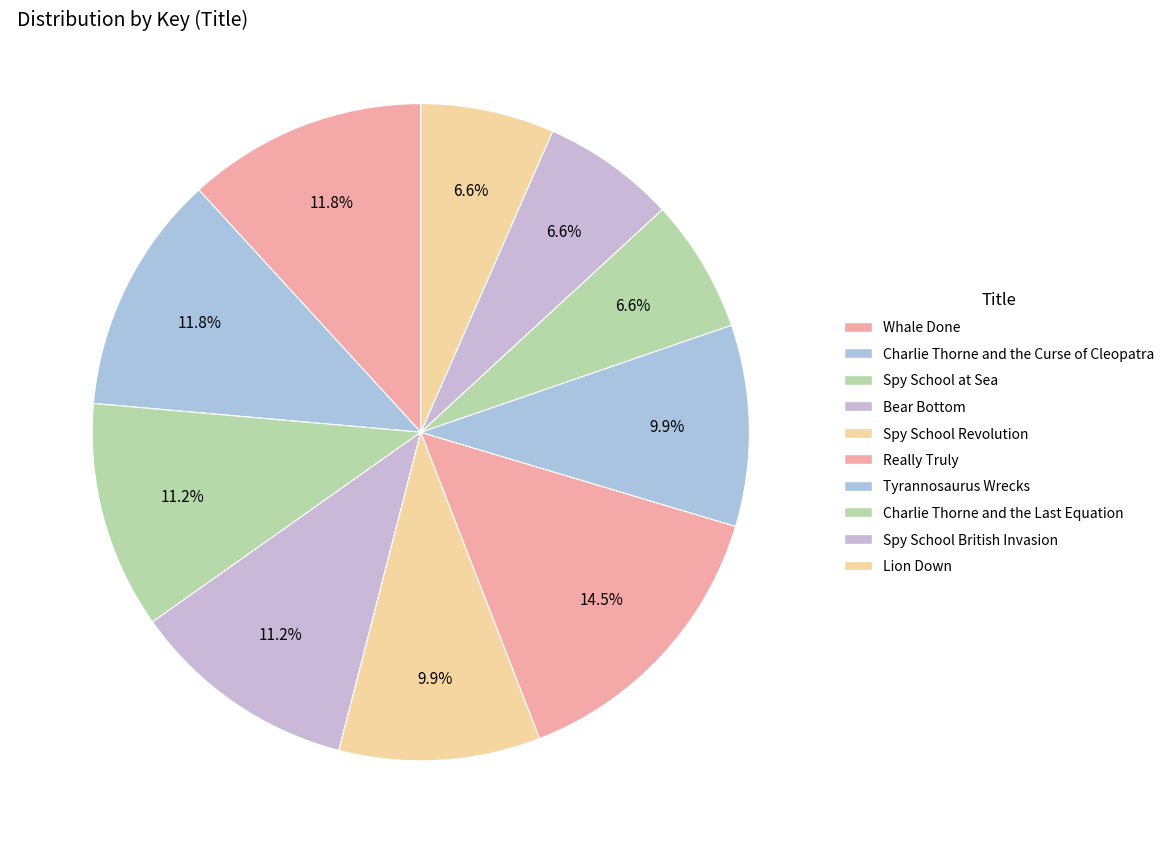

What percentage is NOT represented by Lion Down?

93.4%